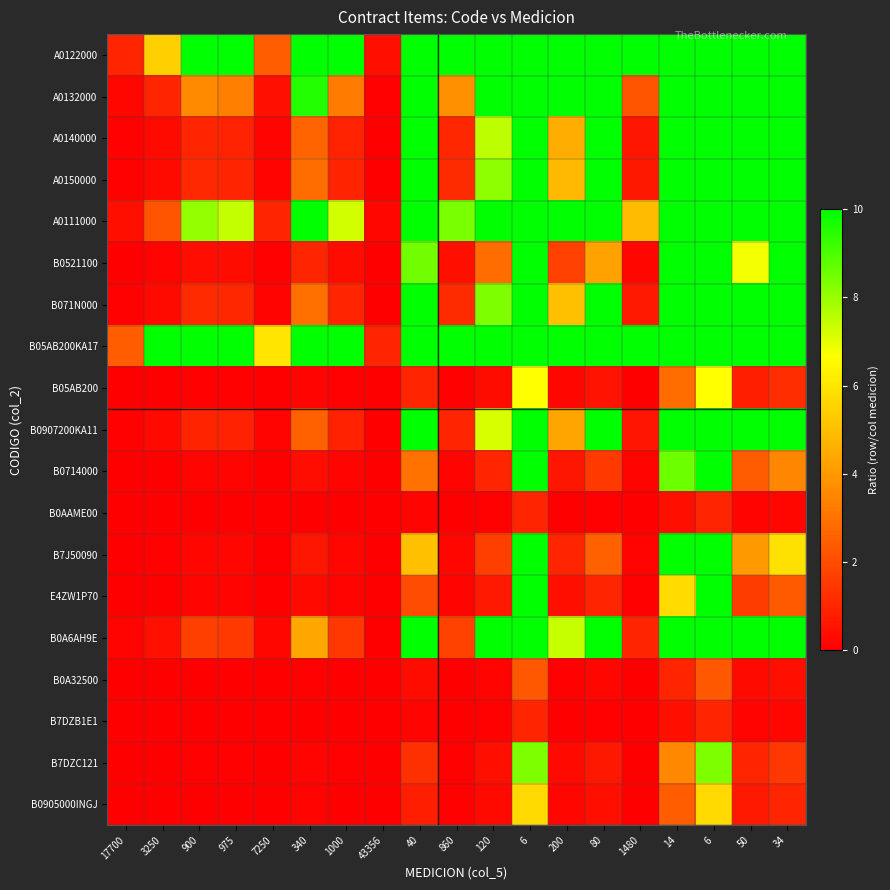

Reading left to right, list all the values displayed in this chart.

A0122000: 17700=1.0	3250=5.4	900=10.0	975=10.0	7250=2.4	340=10.0	1000=10.0	43356=0.4	40=10.0	860=10.0	120=10.0	6=10.0	200=10.0	80=10.0	1480=10.0	14=10.0	6=10.0	50=10.0	34=10.0
A0132000: 17700=0.2	3250=1.0	900=3.6	975=3.3	7250=0.4	340=9.6	1000=3.2	43356=0.1	40=10.0	860=3.8	120=10.0	6=10.0	200=10.0	80=10.0	1480=2.2	14=10.0	6=10.0	50=10.0	34=10.0
A0140000: 17700=0.1	3250=0.3	900=1.0	975=0.9	7250=0.1	340=2.6	1000=0.9	43356=0.0	40=10.0	860=1.0	120=7.5	6=10.0	200=4.5	80=10.0	1480=0.6	14=10.0	6=10.0	50=10.0	34=10.0
A0150000: 17700=0.1	3250=0.3	900=1.1	975=1.0	7250=0.1	340=2.9	1000=1.0	43356=0.0	40=10.0	860=1.1	120=8.1	6=10.0	200=4.9	80=10.0	1480=0.7	14=10.0	6=10.0	50=10.0	34=10.0
A0111000: 17700=0.4	3250=2.2	900=8.1	975=7.4	7250=1.0	340=10.0	1000=7.2	43356=0.2	40=10.0	860=8.4	120=10.0	6=10.0	200=10.0	80=10.0	1480=4.9	14=10.0	6=10.0	50=10.0	34=10.0
B0521100: 17700=0.0	3250=0.1	900=0.4	975=0.3	7250=0.0	340=1.0	1000=0.3	43356=0.0	40=8.5	860=0.4	120=2.8	6=10.0	200=1.7	80=4.2	1480=0.2	14=10.0	6=10.0	50=6.8	34=10.0
B071N000: 17700=0.1	3250=0.3	900=1.1	975=1.0	7250=0.1	340=2.9	1000=1.0	43356=0.0	40=10.0	860=1.2	120=8.3	6=10.0	200=5.0	80=10.0	1480=0.7	14=10.0	6=10.0	50=10.0	34=10.0
B05AB200KA17: 17700=2.4	3250=10.0	900=10.0	975=10.0	7250=6.0	340=10.0	1000=10.0	43356=1.0	40=10.0	860=10.0	120=10.0	6=10.0	200=10.0	80=10.0	1480=10.0	14=10.0	6=10.0	50=10.0	34=10.0
B05AB200: 17700=0.0	3250=0.0	900=0.0	975=0.0	7250=0.0	340=0.1	1000=0.0	43356=0.0	40=1.0	860=0.0	120=0.3	6=6.7	200=0.2	80=0.5	1480=0.0	14=2.9	6=6.7	50=0.8	34=1.2
B0907200KA11: 17700=0.0	3250=0.3	900=1.0	975=0.9	7250=0.1	340=2.5	1000=0.9	43356=0.0	40=10.0	860=1.0	120=7.2	6=10.0	200=4.3	80=10.0	1480=0.6	14=10.0	6=10.0	50=10.0	34=10.0
B0714000: 17700=0.0	3250=0.0	900=0.1	975=0.1	7250=0.0	340=0.4	1000=0.1	43356=0.0	40=3.0	860=0.1	120=1.0	6=10.0	200=0.6	80=1.5	1480=0.1	14=8.6	6=10.0	50=2.4	34=3.5
B0AAME00: 17700=0.0	3250=0.0	900=0.0	975=0.0	7250=0.0	340=0.0	1000=0.0	43356=0.0	40=0.1	860=0.0	120=0.1	6=1.0	200=0.0	80=0.1	1480=0.0	14=0.4	6=1.0	50=0.1	34=0.2
B7J50090: 17700=0.0	3250=0.1	900=0.2	975=0.2	7250=0.0	340=0.6	1000=0.2	43356=0.0	40=5.0	860=0.2	120=1.7	6=10.0	200=1.0	80=2.5	1480=0.1	14=10.0	6=10.0	50=4.0	34=5.9
E4ZW1P70: 17700=0.0	3250=0.0	900=0.1	975=0.1	7250=0.0	340=0.2	1000=0.1	43356=0.0	40=2.0	860=0.1	120=0.7	6=10.0	200=0.4	80=1.0	1480=0.1	14=5.7	6=10.0	50=1.6	34=2.4
B0A6AH9E: 17700=0.1	3250=0.5	900=1.6	975=1.5	7250=0.2	340=4.4	1000=1.5	43356=0.0	40=10.0	860=1.7	120=10.0	6=10.0	200=7.4	80=10.0	1480=1.0	14=10.0	6=10.0	50=10.0	34=10.0
B0A32500: 17700=0.0	3250=0.0	900=0.0	975=0.0	7250=0.0	340=0.0	1000=0.0	43356=0.0	40=0.3	860=0.0	120=0.1	6=2.3	200=0.1	80=0.2	1480=0.0	14=1.0	6=2.3	50=0.3	34=0.4
B7DZB1E1: 17700=0.0	3250=0.0	900=0.0	975=0.0	7250=0.0	340=0.0	1000=0.0	43356=0.0	40=0.1	860=0.0	120=0.1	6=1.0	200=0.0	80=0.1	1480=0.0	14=0.4	6=1.0	50=0.1	34=0.2
B7DZC121: 17700=0.0	3250=0.0	900=0.1	975=0.1	7250=0.0	340=0.1	1000=0.1	43356=0.0	40=1.2	860=0.1	120=0.4	6=8.3	200=0.2	80=0.6	1480=0.0	14=3.6	6=8.3	50=1.0	34=1.5
B0905000INGJ: 17700=0.0	3250=0.0	900=0.0	975=0.0	7250=0.0	340=0.1	1000=0.0	43356=0.0	40=0.8	860=0.0	120=0.3	6=5.7	200=0.2	80=0.4	1480=0.0	14=2.4	6=5.7	50=0.7	34=1.0